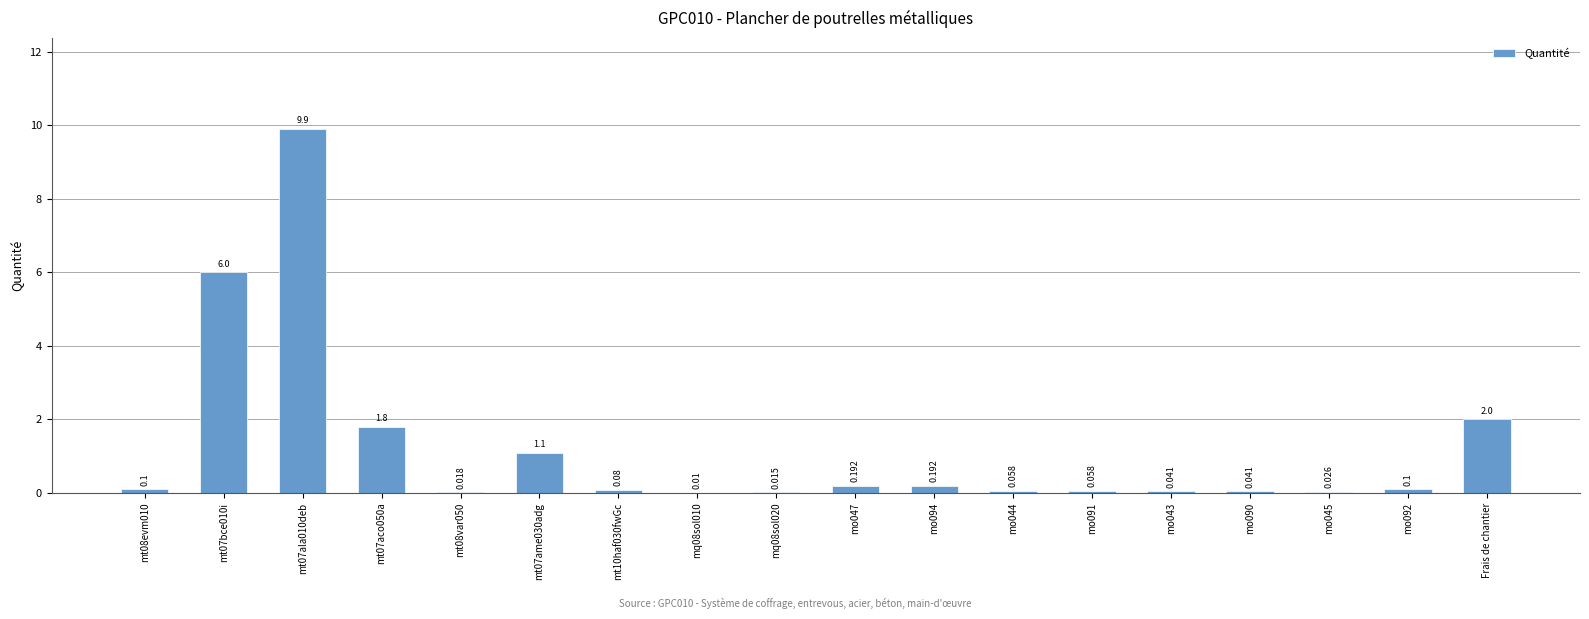

Which has a higher value, Frais de chantier or mo094?

Frais de chantier